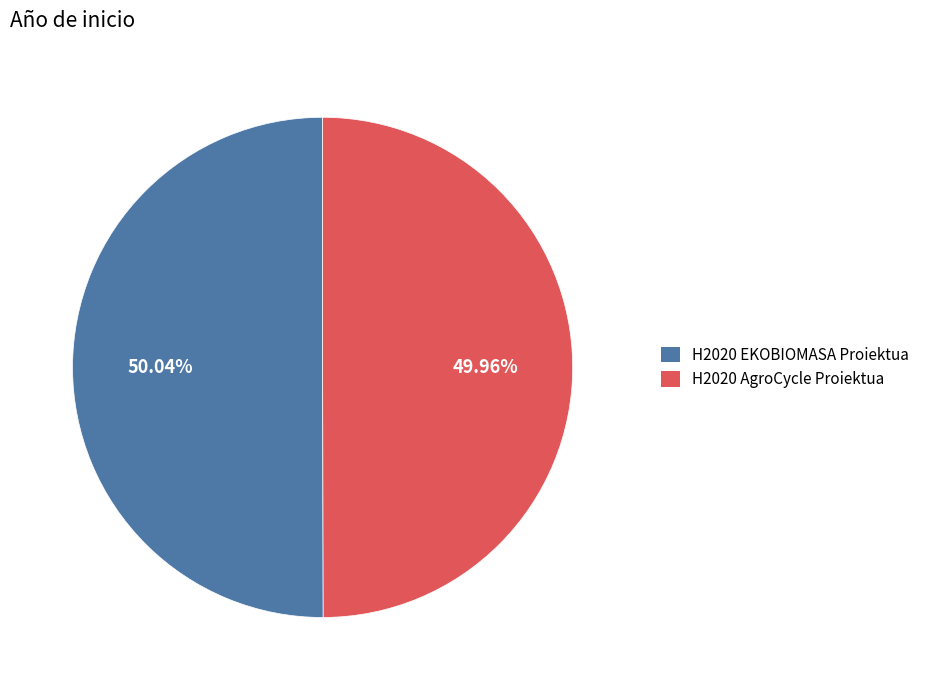

Approximately how many times larger is the value at H2020 EKOBIOMASA Proiektua compared to H2020 AgroCycle Proiektua?

1.0